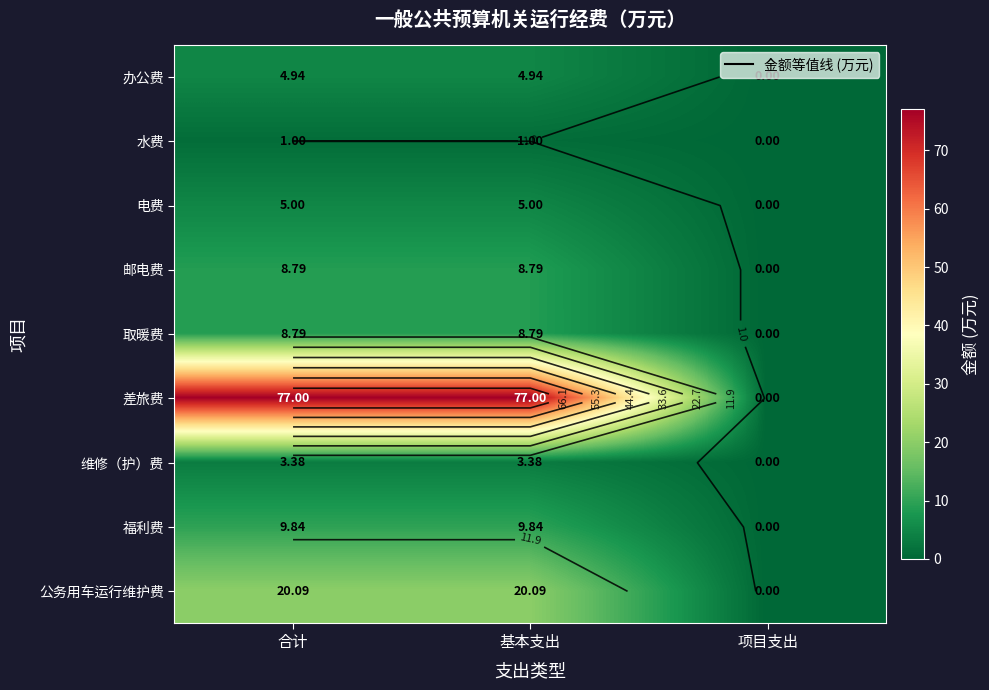

How many 维修（护）费 values are between 0 and 3?

1